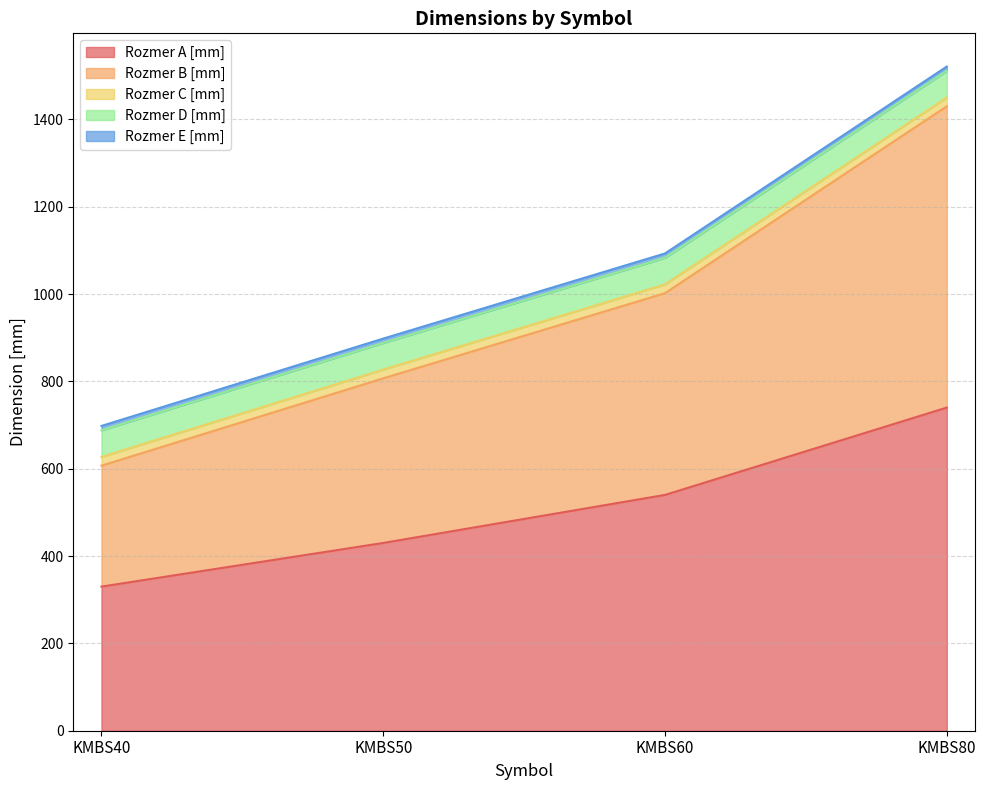

List the series in order of their peak value, lowest first.

Rozmer E [mm], Rozmer C [mm], Rozmer D [mm], Rozmer B [mm], Rozmer A [mm]